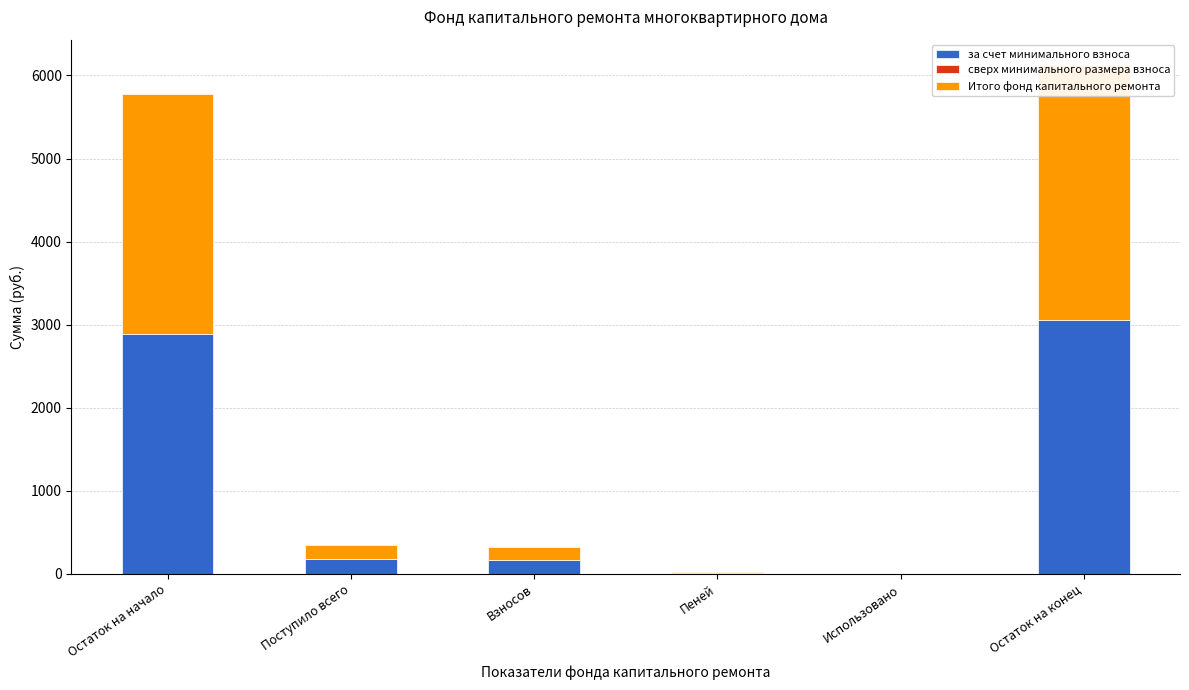

Are the bars grouped side by side (vs. stacked)?

Yes